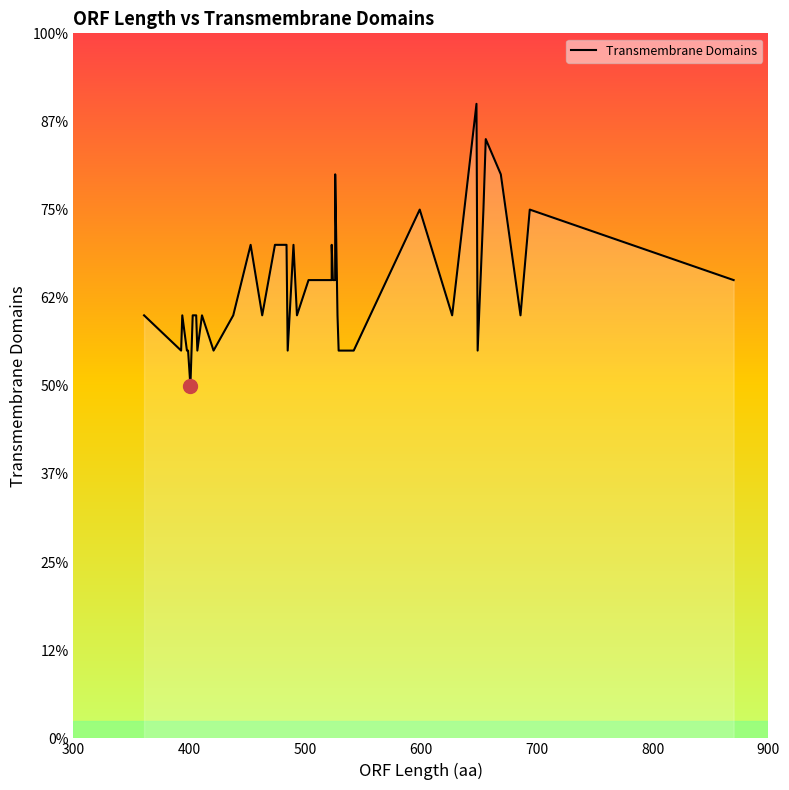

What is the greatest value displayed?

18